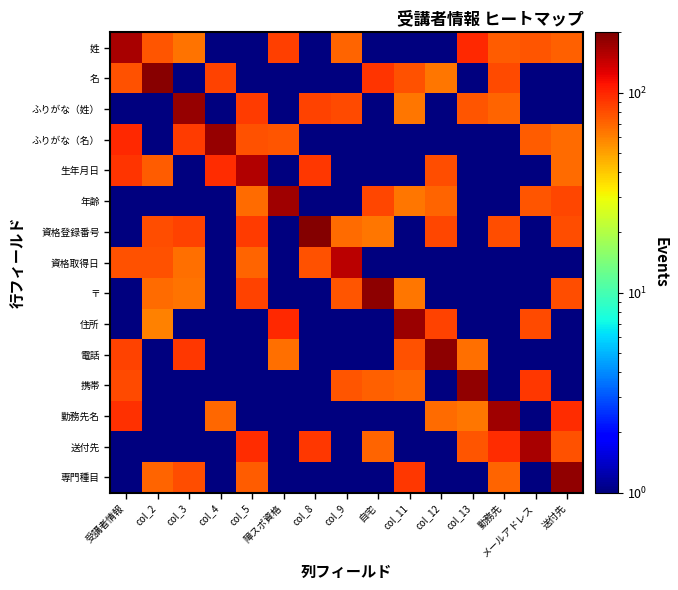

Reading left to right, transcribe all the data shown in this chart.

姓: 受講者情報=165	col_2=77	col_3=65	col_4=1	col_5=1	障スポ資格=86	col_8=1	col_9=70	自宅=1	col_11=1	col_12=1	col_13=97	勤務先=73	メールアドレス=76	送付先=72
名: 受講者情報=78	col_2=190	col_3=1	col_4=84	col_5=1	障スポ資格=1	col_8=1	col_9=1	自宅=92	col_11=78	col_12=64	col_13=1	勤務先=82	メールアドレス=1	送付先=1
ふりがな（姓）: 受講者情報=1	col_2=1	col_3=178	col_4=1	col_5=88	障スポ資格=1	col_8=85	col_9=82	自宅=1	col_11=63	col_12=1	col_13=76	勤務先=70	メールアドレス=1	送付先=1
ふりがな（名）: 受講者情報=97	col_2=1	col_3=89	col_4=177	col_5=78	障スポ資格=76	col_8=1	col_9=1	自宅=1	col_11=1	col_12=1	col_13=1	勤務先=1	メールアドレス=74	送付先=68
生年月日: 受講者情報=92	col_2=74	col_3=1	col_4=96	col_5=158	障スポ資格=1	col_8=90	col_9=1	自宅=1	col_11=1	col_12=79	col_13=1	勤務先=1	メールアドレス=1	送付先=68
年齢: 受講者情報=1	col_2=1	col_3=1	col_4=1	col_5=67	障スポ資格=173	col_8=1	col_9=1	自宅=83	col_11=63	col_12=70	col_13=1	勤務先=1	メールアドレス=77	送付先=83
資格登録番号: 受講者情報=1	col_2=80	col_3=84	col_4=1	col_5=89	障スポ資格=1	col_8=192	col_9=68	自宅=64	col_11=1	col_12=83	col_13=1	勤務先=80	メールアドレス=1	送付先=79
資格取得日: 受講者情報=78	col_2=78	col_3=66	col_4=1	col_5=70	障スポ資格=1	col_8=78	col_9=150	自宅=1	col_11=1	col_12=1	col_13=1	勤務先=1	メールアドレス=1	送付先=1
〒: 受講者情報=1	col_2=67	col_3=65	col_4=1	col_5=85	障スポ資格=1	col_8=1	col_9=76	自宅=187	col_11=63	col_12=1	col_13=1	勤務先=1	メールアドレス=1	送付先=79
住所: 受講者情報=1	col_2=60	col_3=1	col_4=1	col_5=1	障スポ資格=98	col_8=1	col_9=1	自宅=1	col_11=174	col_12=85	col_13=1	勤務先=1	メールアドレス=82	送付先=1
電話: 受講者情報=85	col_2=1	col_3=91	col_4=1	col_5=1	障スポ資格=66	col_8=1	col_9=1	自宅=1	col_11=78	col_12=185	col_13=66	勤務先=1	メールアドレス=1	送付先=1
携帯: 受講者情報=81	col_2=1	col_3=1	col_4=1	col_5=1	障スポ資格=1	col_8=1	col_9=77	自宅=72	col_11=69	col_12=1	col_13=183	勤務先=1	メールアドレス=90	送付先=1
勤務先名: 受講者情報=93	col_2=1	col_3=1	col_4=69	col_5=1	障スポ資格=1	col_8=1	col_9=1	自宅=1	col_11=1	col_12=68	col_13=63	勤務先=171	メールアドレス=1	送付先=96
送付先: 受講者情報=1	col_2=1	col_3=1	col_4=1	col_5=96	障スポ資格=1	col_8=90	col_9=1	自宅=70	col_11=1	col_12=1	col_13=76	勤務先=96	メールアドレス=165	送付先=78
専門種目: 受講者情報=1	col_2=71	col_3=79	col_4=1	col_5=73	障スポ資格=1	col_8=1	col_9=1	自宅=1	col_11=90	col_12=1	col_13=1	勤務先=70	メールアドレス=1	送付先=181